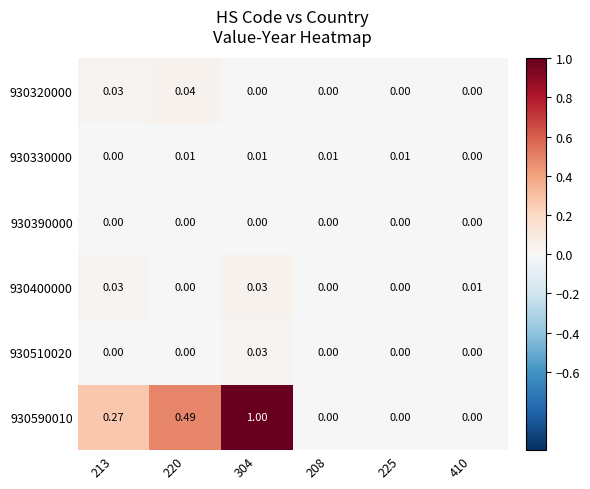

Which label corresponds to the smallest value in the chart?

208